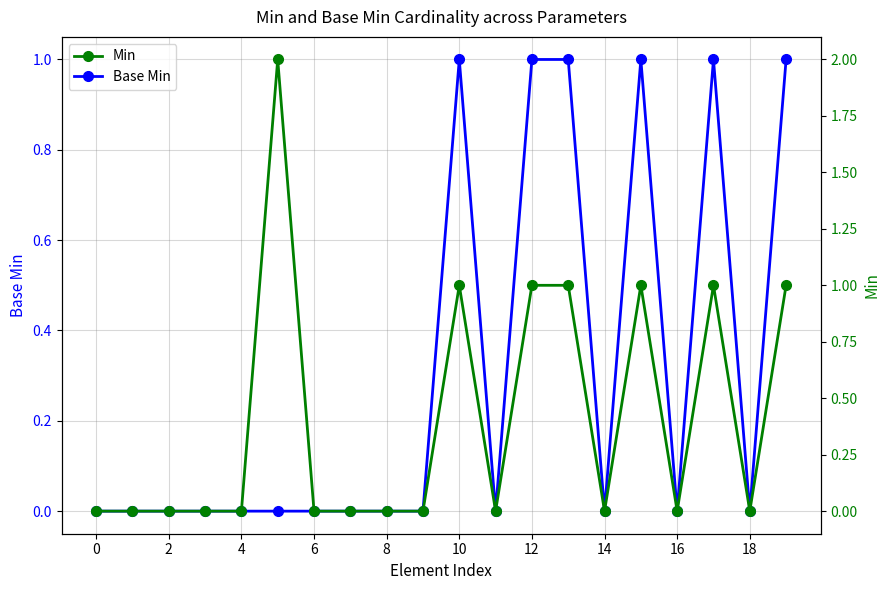

Rank the series by their maximum value, from lowest to highest.

Base Min, Min